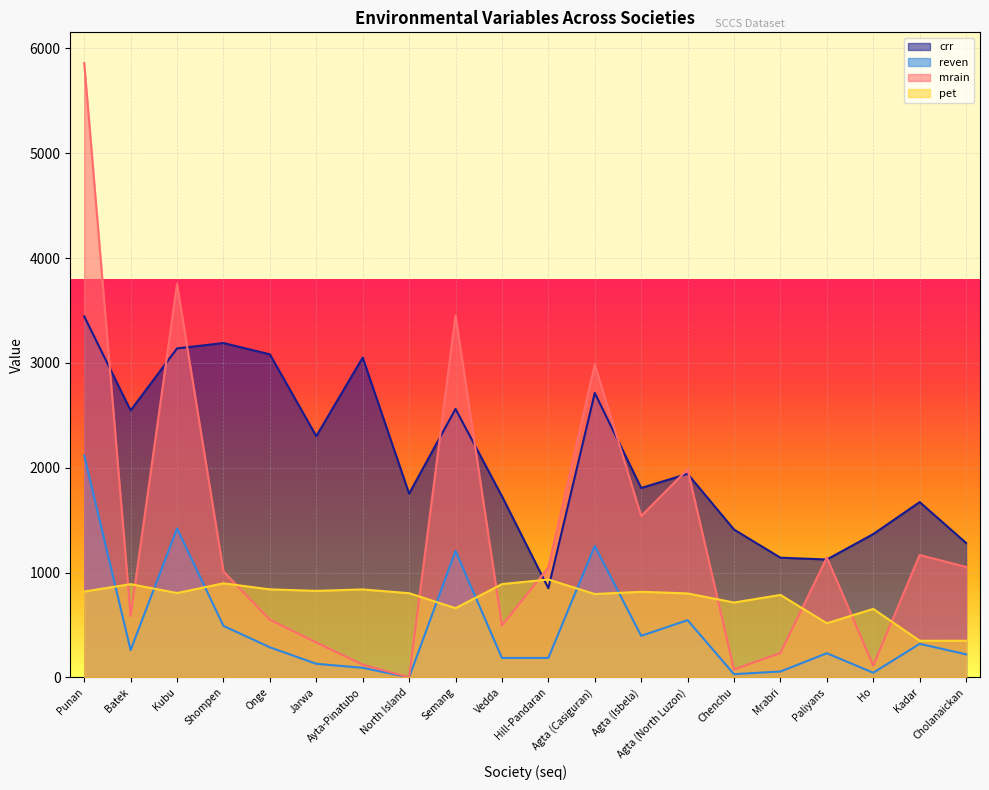

Reading left to right, what are all the values shown in this chart?

crr: Punan=3444.3	Batek=2546.8	Kubu=3138.1	Shompen=3189.8	Onge=3081.8	Jarwa=2301.5	Ayta-Pinatubo=3051.2	North Island=1752.7	Semang=2560.7	Vedda=1728.2	Hill-Pandaran=850.6	Agta (Casiguran)=2713.7	Agta (Isbela)=1807.0	Agta (North Luzon)=1941.8	Chenchu=1410.2	Mrabri=1141.8	Paliyans=1124.6	Ho=1367.2	Kadar=1672.3	Cholanaickan=1282.3
reven: Punan=2115.8	Batek=260.4	Kubu=1419.9	Shompen=491.0	Onge=287.0	Jarwa=129.5	Ayta-Pinatubo=91.4	North Island=0.2	Semang=1206.5	Vedda=185.4	Hill-Pandaran=185.4	Agta (Casiguran)=1253.5	Agta (Isbela)=396.2	Agta (North Luzon)=546.1	Chenchu=30.5	Mrabri=56.1	Paliyans=230.3	Ho=44.2	Kadar=320.0	Cholanaickan=220.1
mrain: Punan=5860.7	Batek=584.7	Kubu=3752.1	Shompen=1010.7	Onge=550.1	Jarwa=333.2	Ayta-Pinatubo=121.3	North Island=0.6	Semang=3452.7	Vedda=494.0	Hill-Pandaran=1047.3	Agta (Casiguran)=2983.7	Agta (Isbela)=1539.5	Agta (North Luzon)=1984.6	Chenchu=75.4	Mrabri=232.4	Paliyans=1143.8	Ho=112.9	Kadar=1167.7	Cholanaickan=1053.5
pet: Punan=818.8	Batek=889.3	Kubu=804.8	Shompen=897.2	Onge=839.7	Jarwa=825.3	Ayta-Pinatubo=839.1	North Island=803.0	Semang=660.3	Vedda=889.8	Hill-Pandaran=933.8	Agta (Casiguran)=795.1	Agta (Isbela)=816.5	Agta (North Luzon)=800.9	Chenchu=714.1	Mrabri=786.6	Paliyans=516.7	Ho=653.4	Kadar=349.4	Cholanaickan=349.5